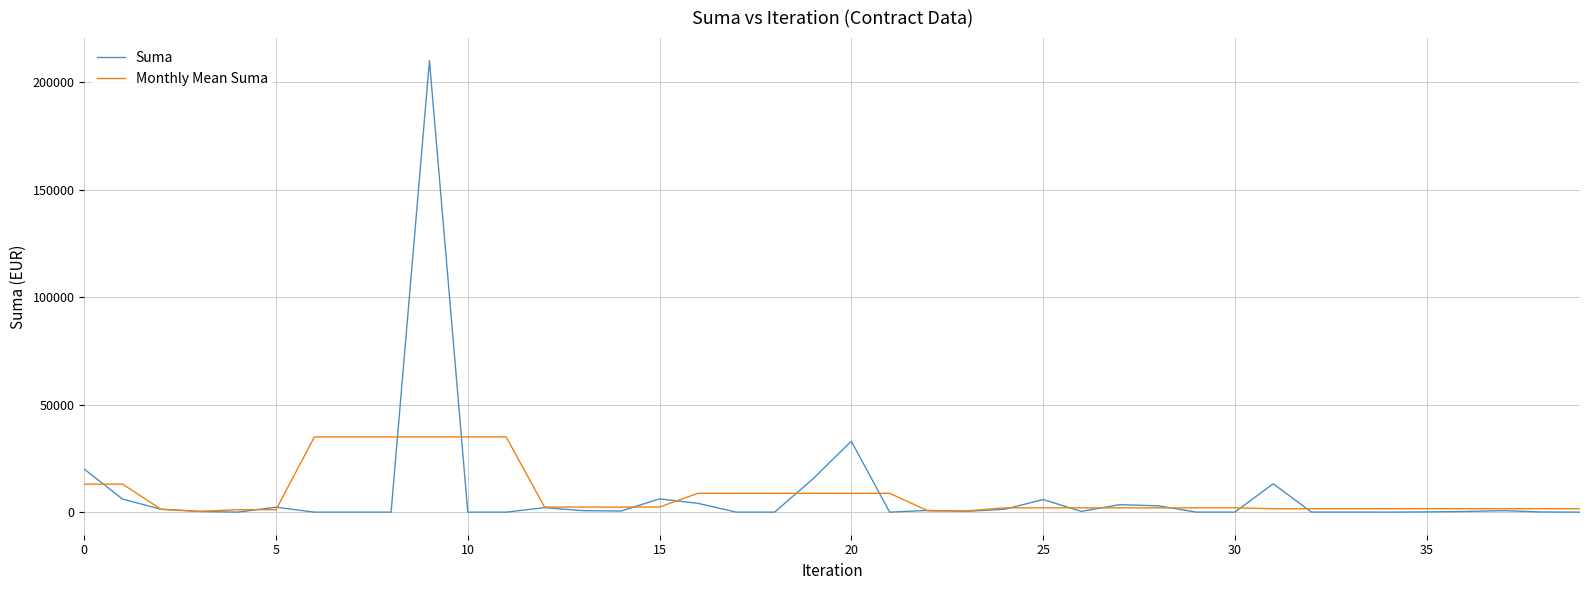

Rank the series by their maximum value, from lowest to highest.

Monthly Mean Suma, Suma